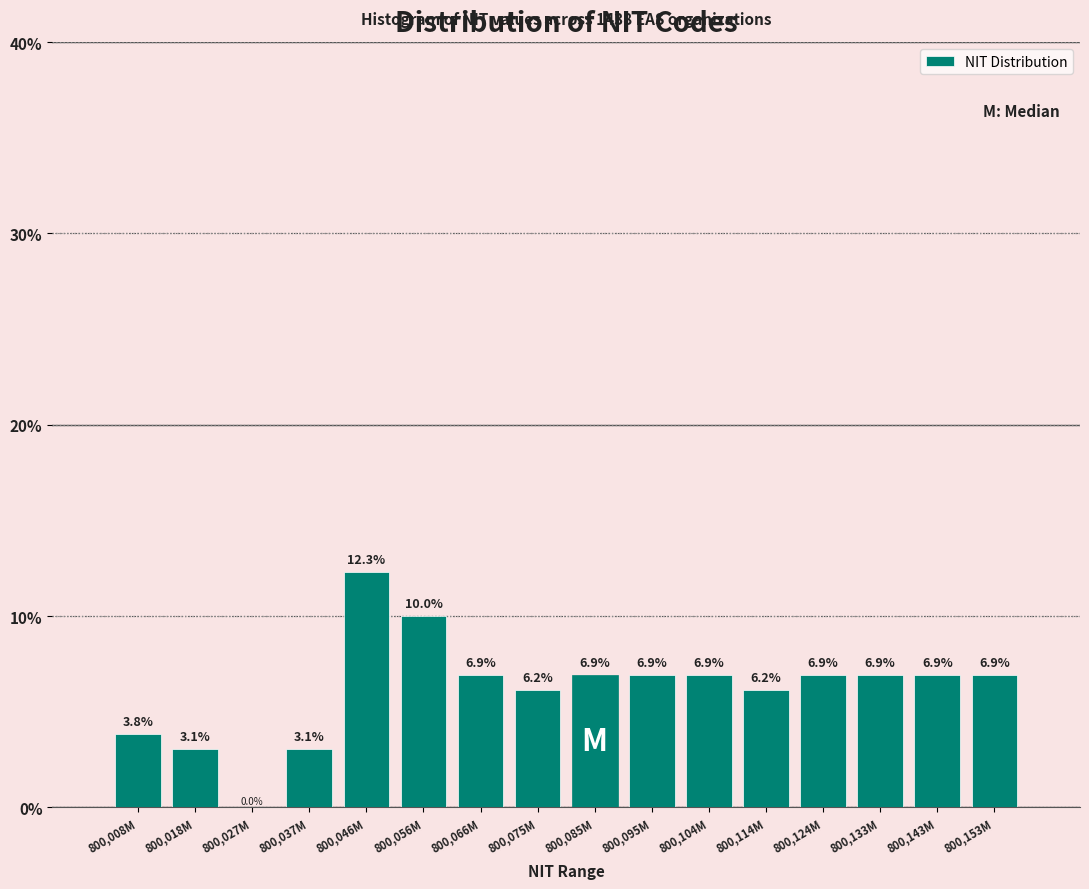

Reading left to right, transcribe all the data shown in this chart.

800,008M=3.8	800,018M=3.1	800,027M=0.0	800,037M=3.1	800,046M=12.3	800,056M=10.0	800,066M=6.9	800,075M=6.2	800,085M=6.9	800,095M=6.9	800,104M=6.9	800,114M=6.2	800,124M=6.9	800,133M=6.9	800,143M=6.9	800,153M=6.9